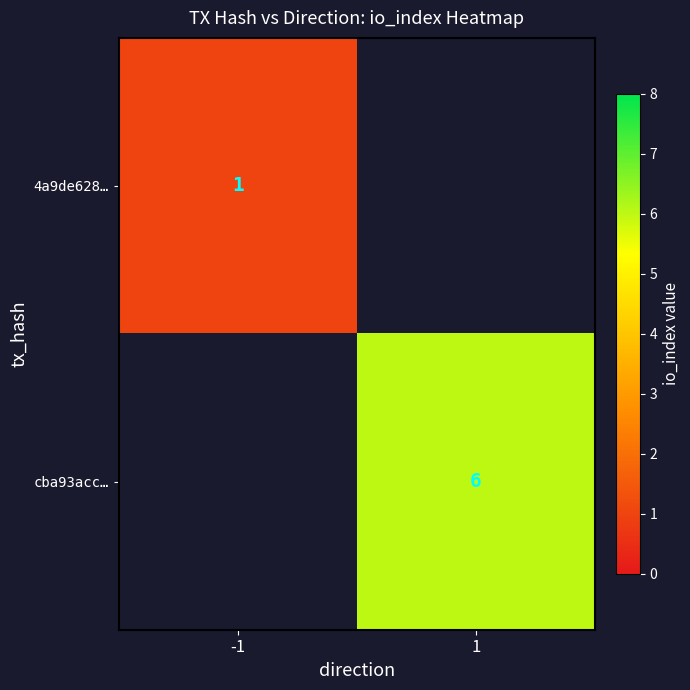

The value of 4a9de628… at -1 is 1. True or false?

True